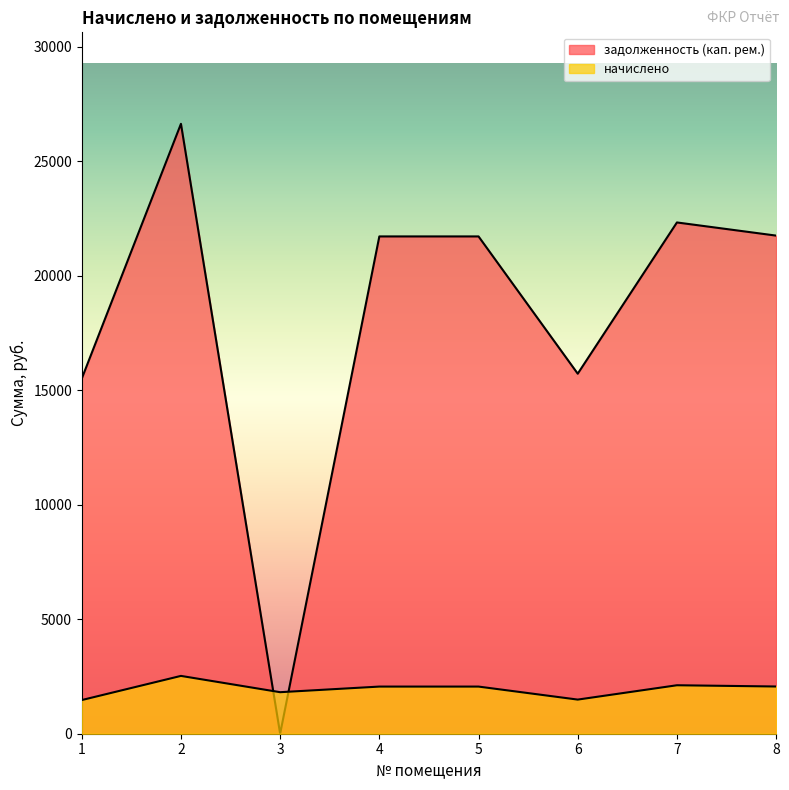

The начислено series shows 1813.3 at 3. True or false?

True